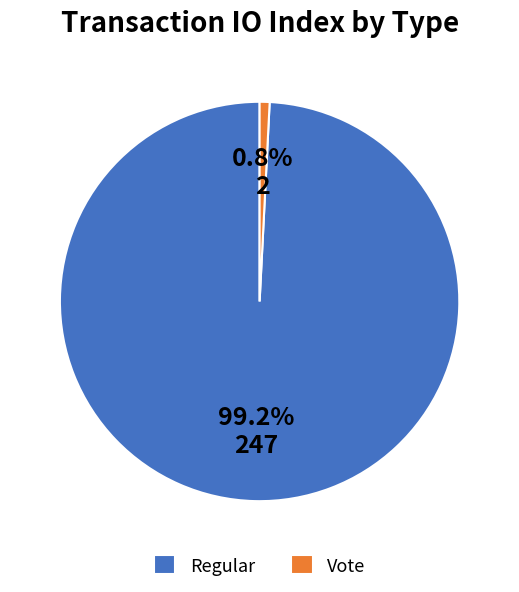

Combined, do Regular and Vote account for over 50%?

Yes